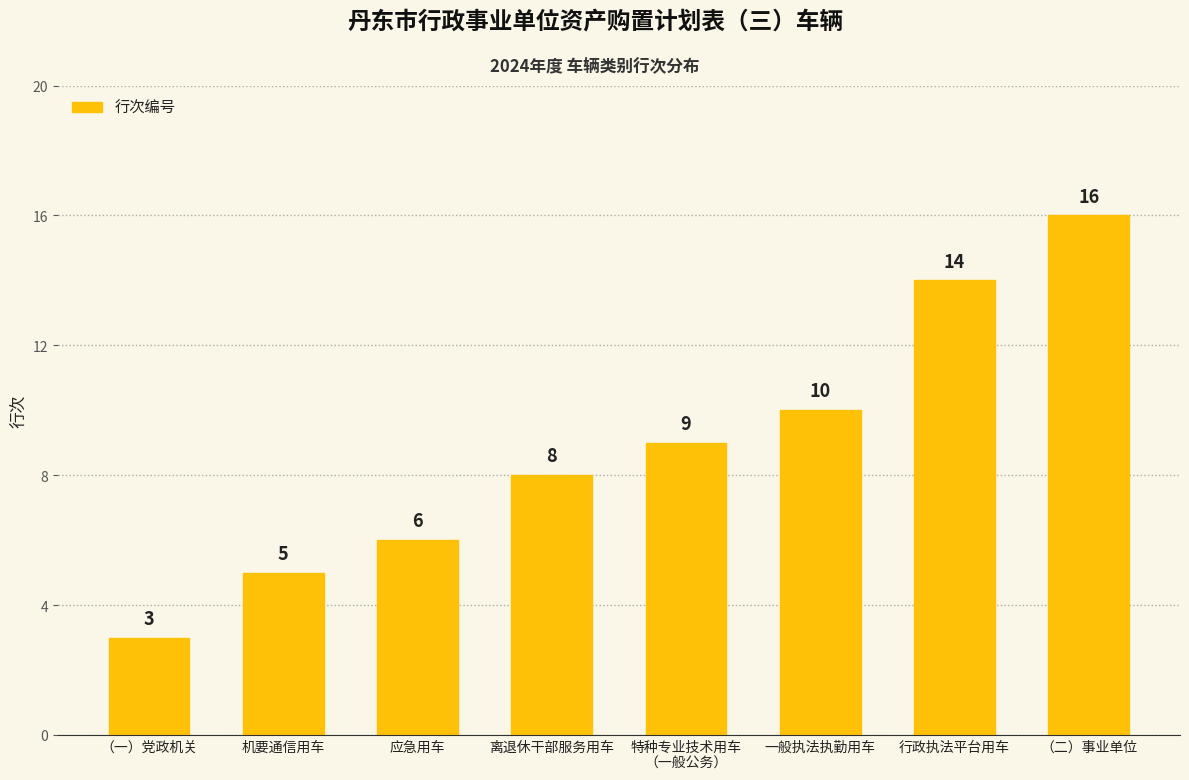

What is the difference between the second highest and minimum values?

11